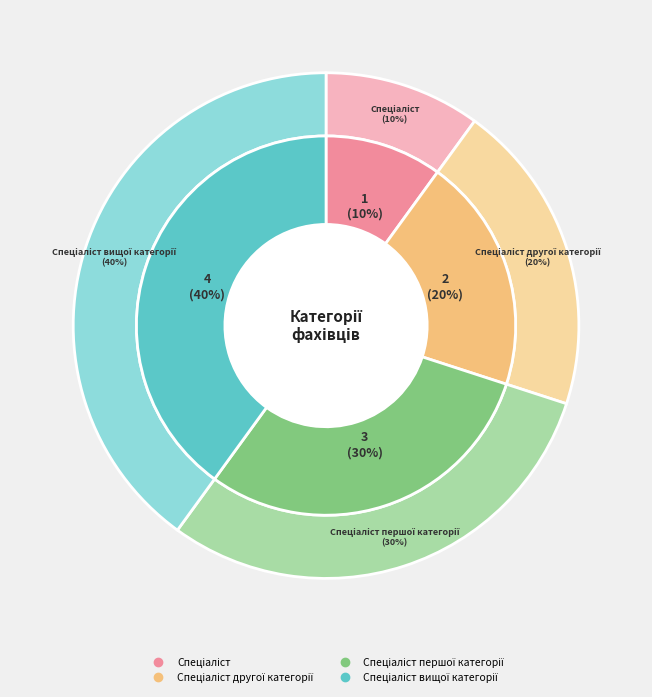

Between Спеціаліст першої категорії and Спеціаліст вищої категорії, which is larger?

Спеціаліст вищої категорії